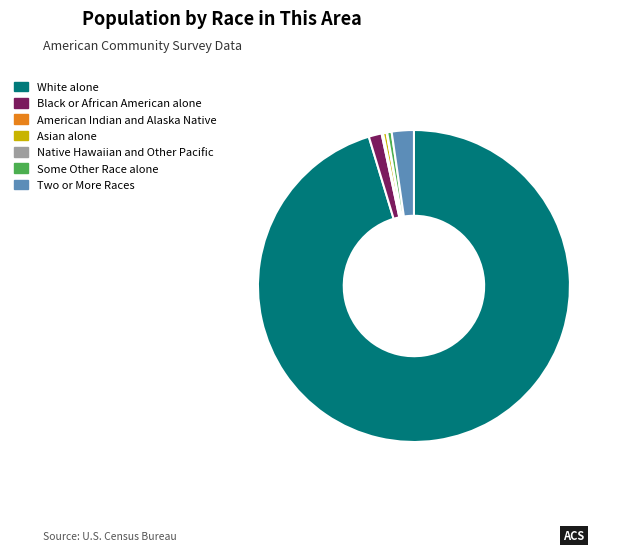

Do Some Other Race alone and Asian alone together represent more than half of the pie?

No